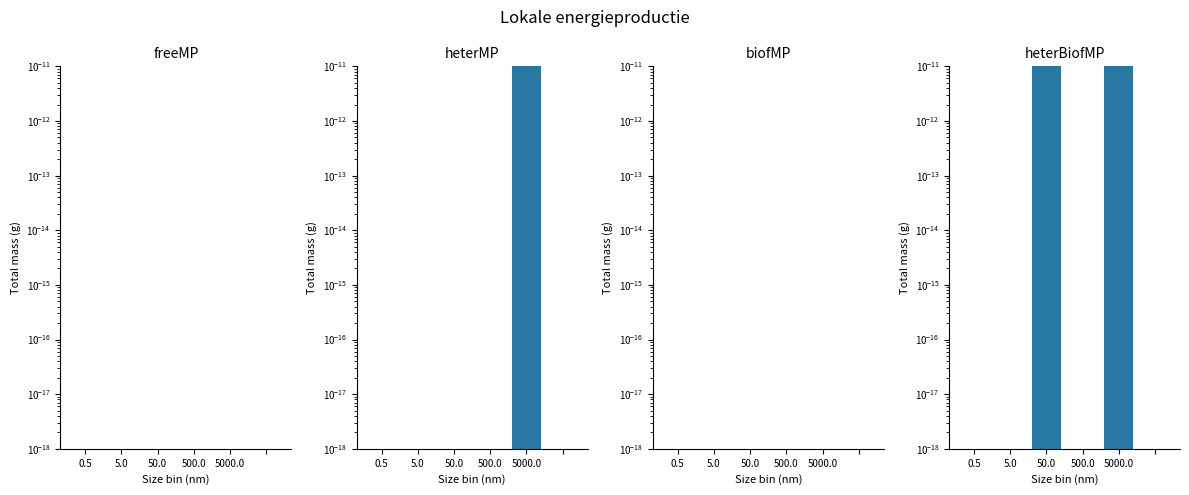

Are the bars horizontal?

No